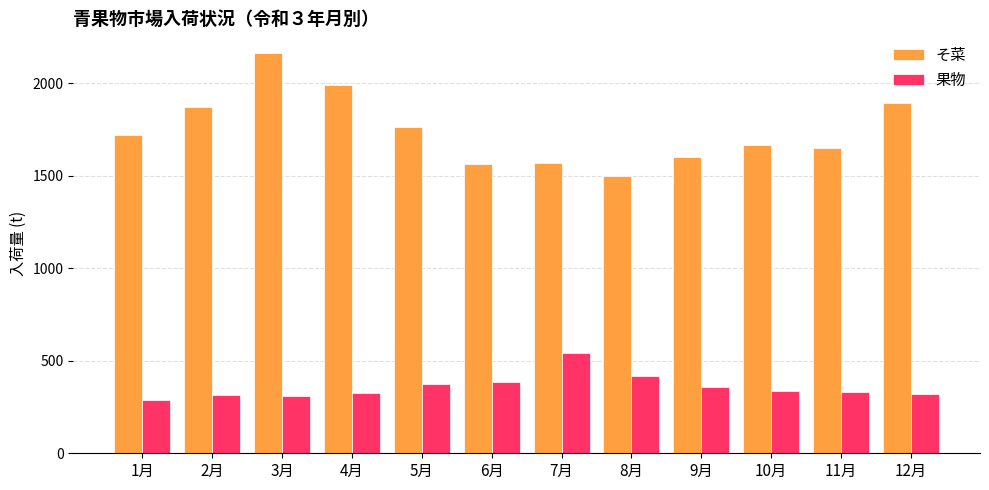

What are all the series names shown in the legend?

そ菜, 果物